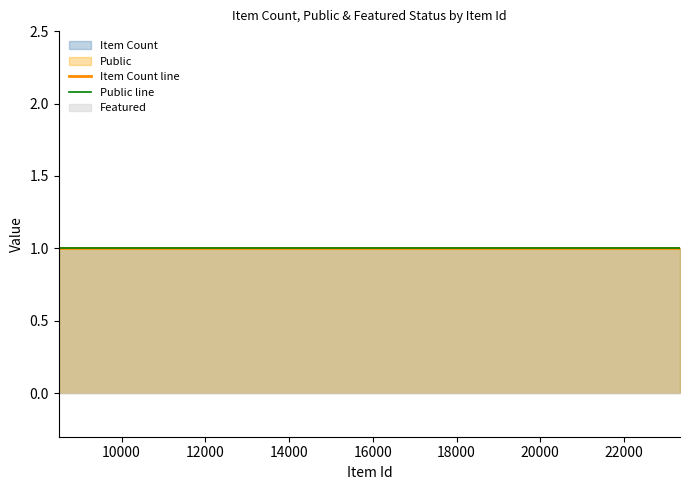

At how many categories does at least one series exceed 0?

8